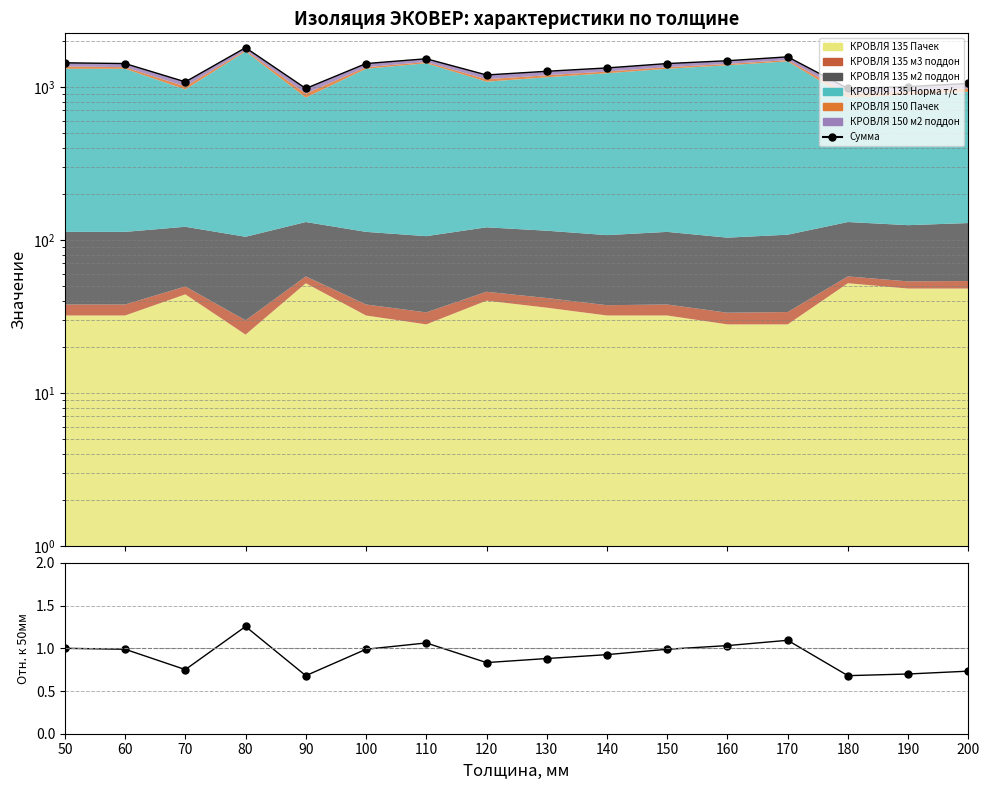

What is the highest value of the Сумма series?

1800.7